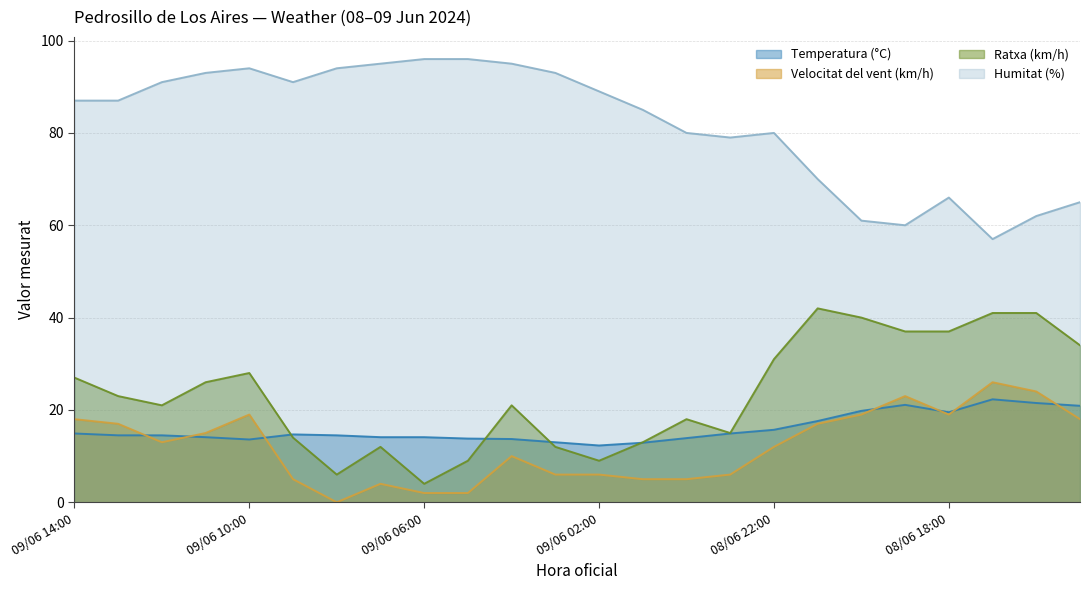

At which category does Temperatura (°C) reach its first local valley?

09/06 10:00